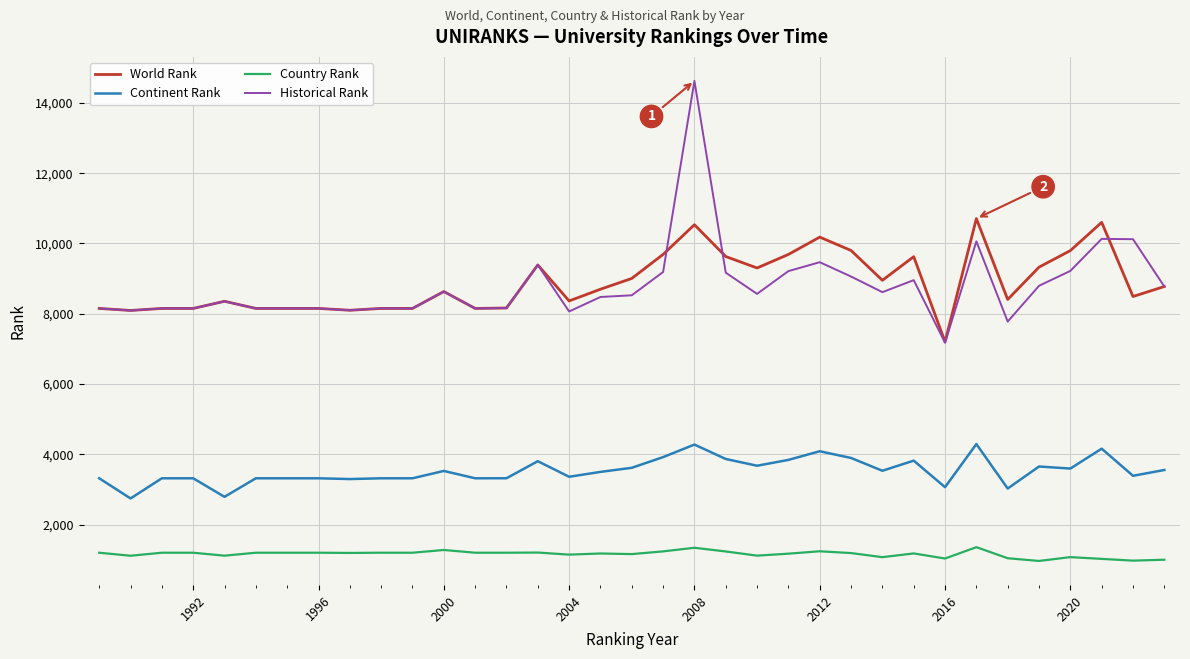

What is the greatest value displayed?

14624.5